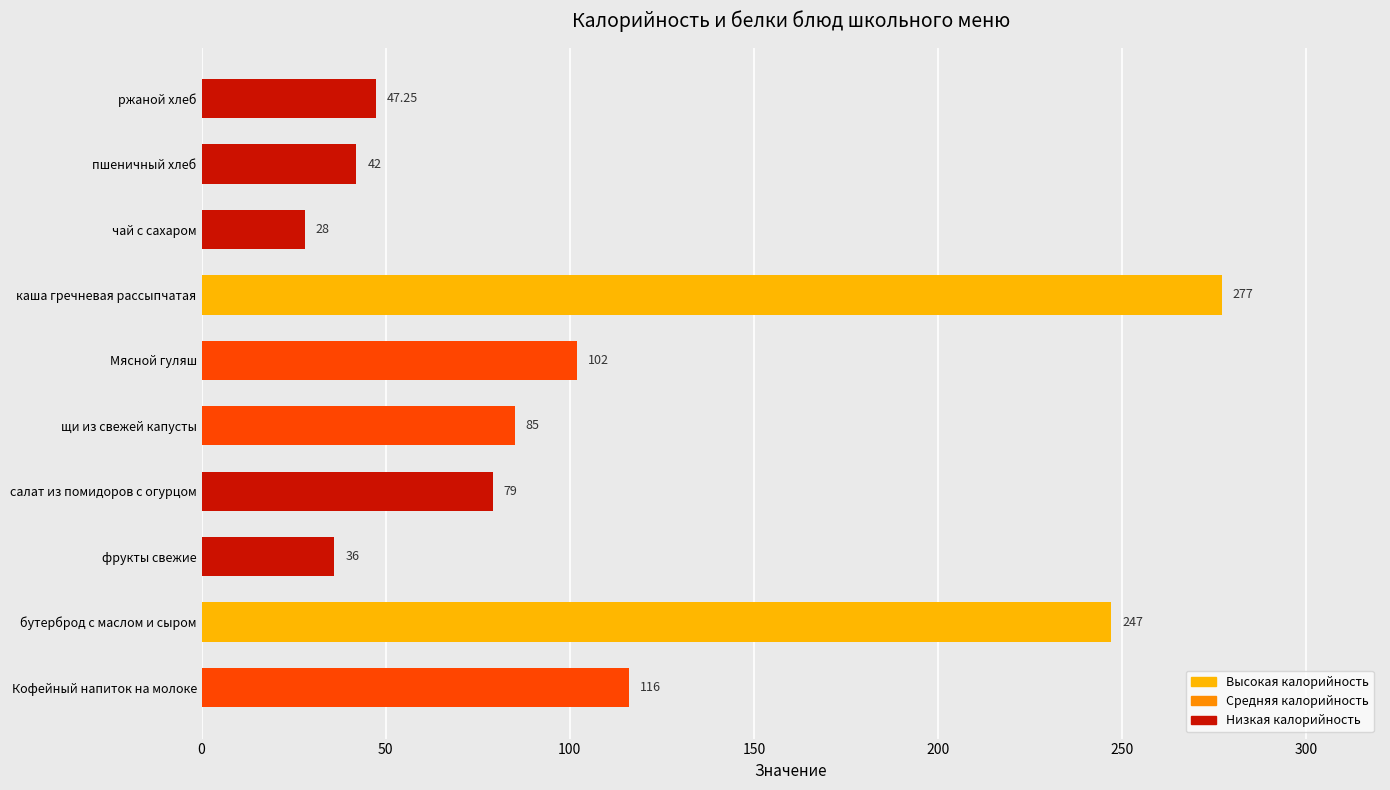

What is the greatest value displayed?

277.0